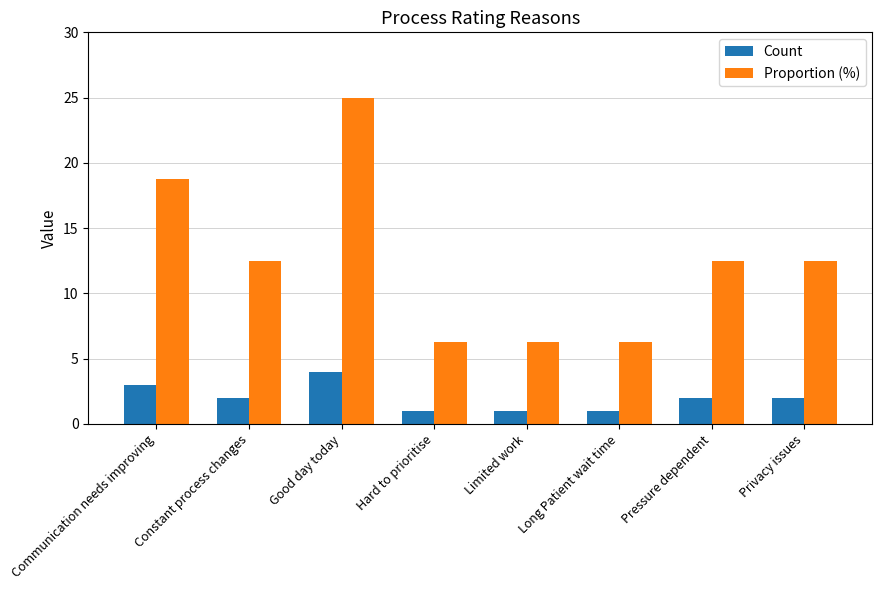

Which series has the largest total across all categories?

Proportion (%)